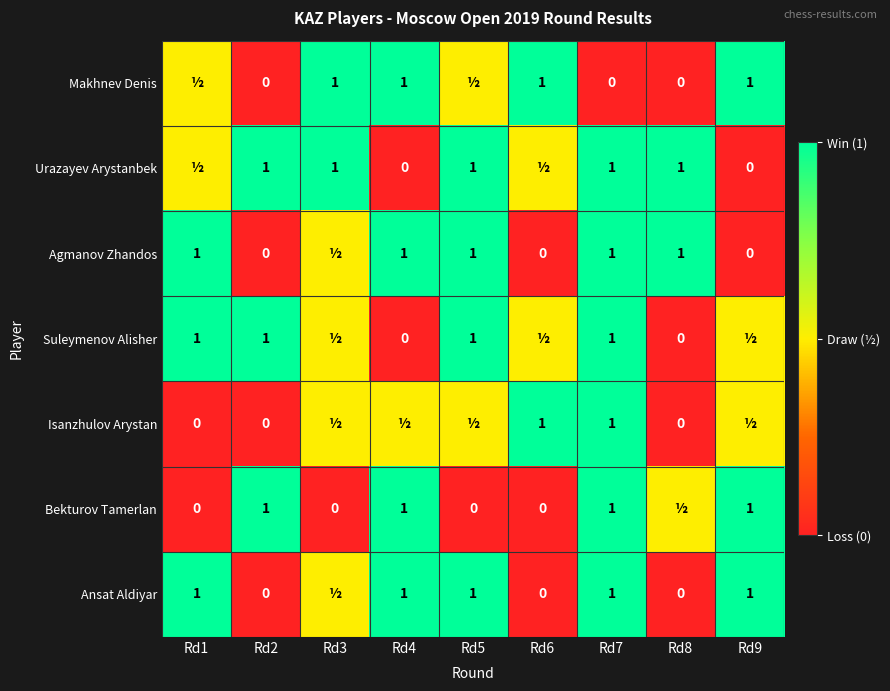

Is it true that Urazayev Arystanbek equals 0.3 at Rd7?

False